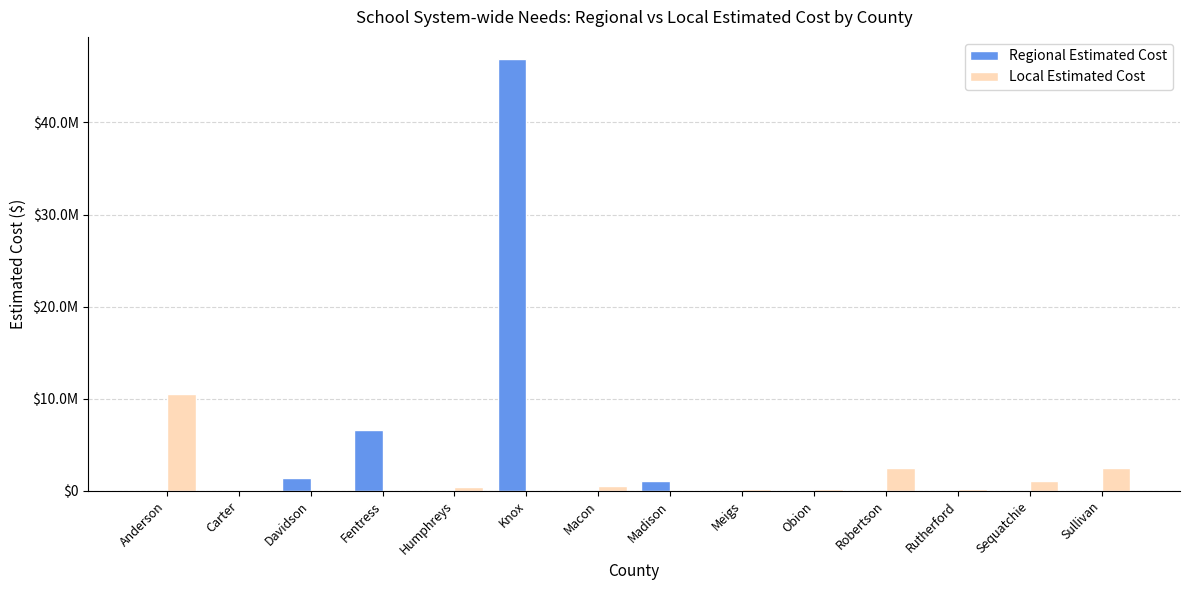

Does the chart contain stacked bars?

No